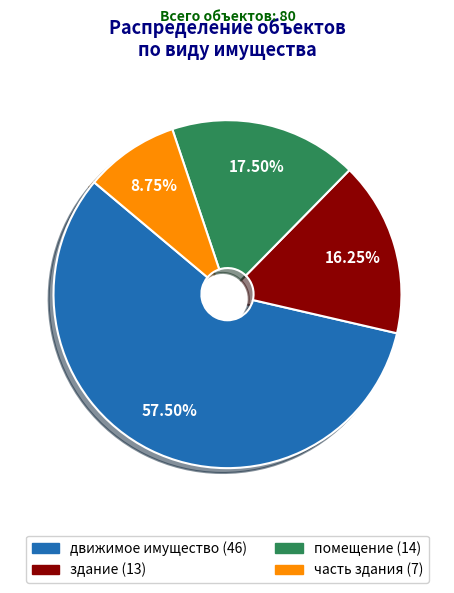

Count the number of slices in the pie.

4